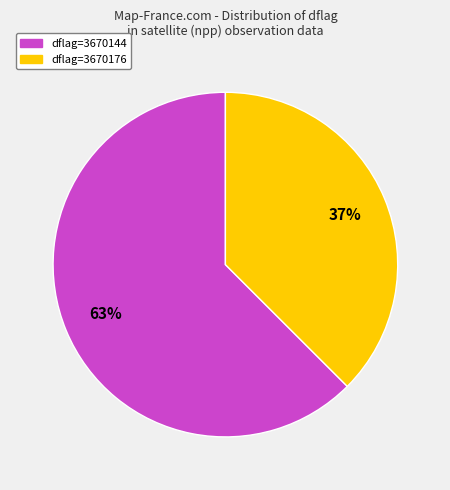

To the nearest percent, what is the average slice percentage?

50%